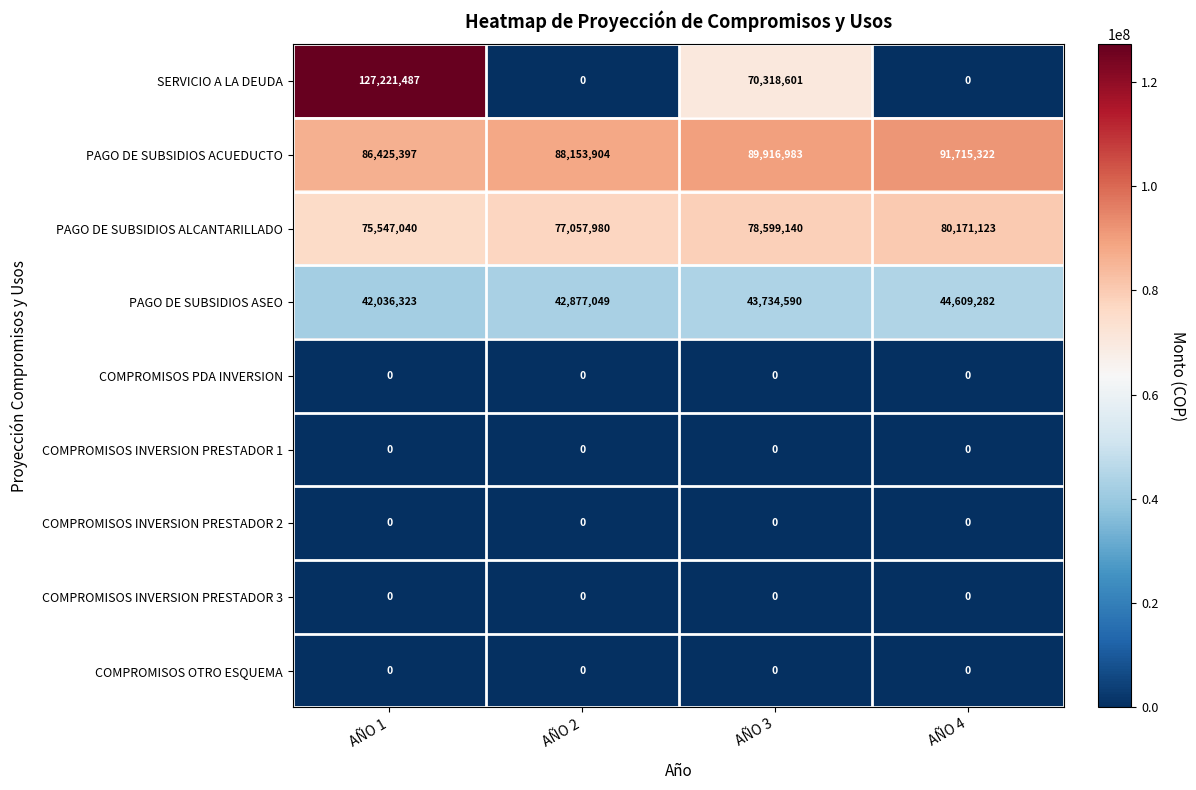

At how many categories does at least one series exceed 21483523?

4